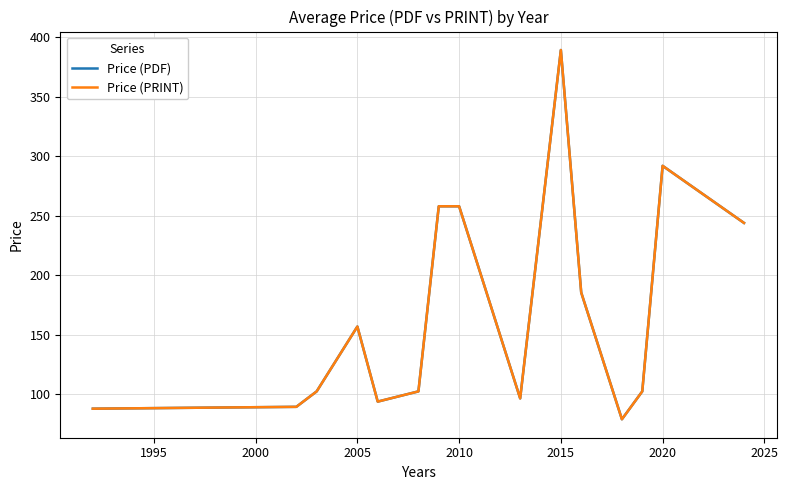

True or false: Price (PRINT) and Price (PDF) intersect in this chart.

False